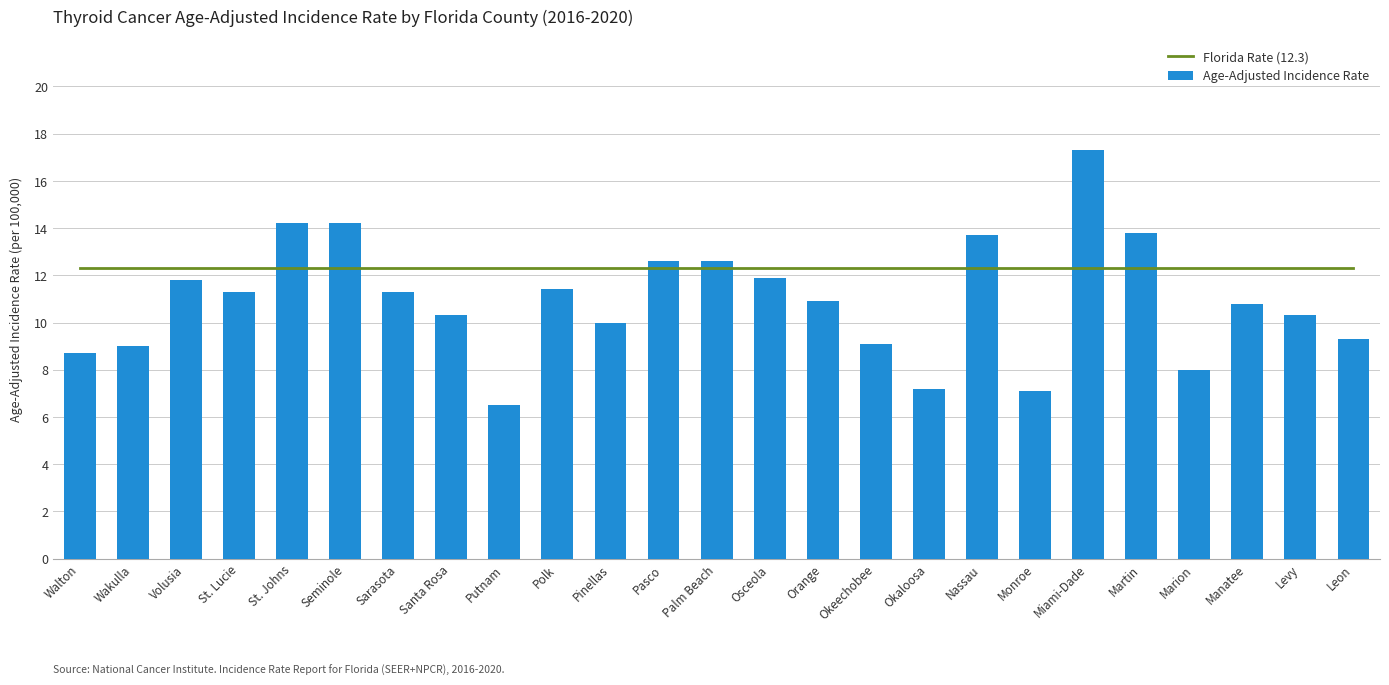

At which category is the sum across all series the highest?

Miami-Dade